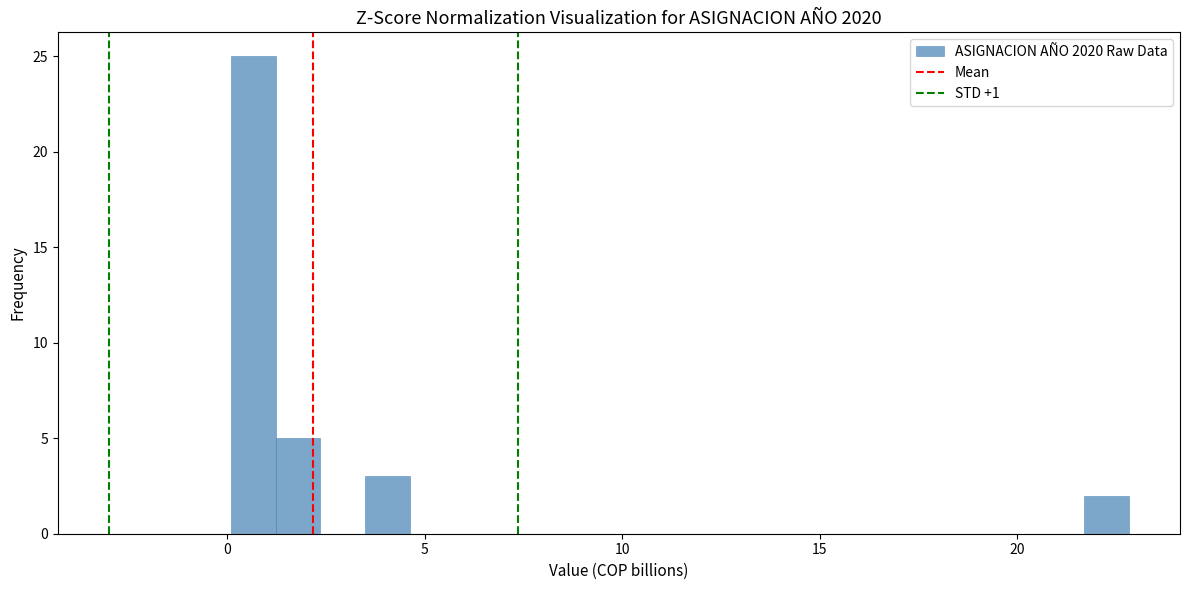

Around what value on the x-axis is the tallest bar? Give the approximate position of its centre, as read against the axis.

0.5